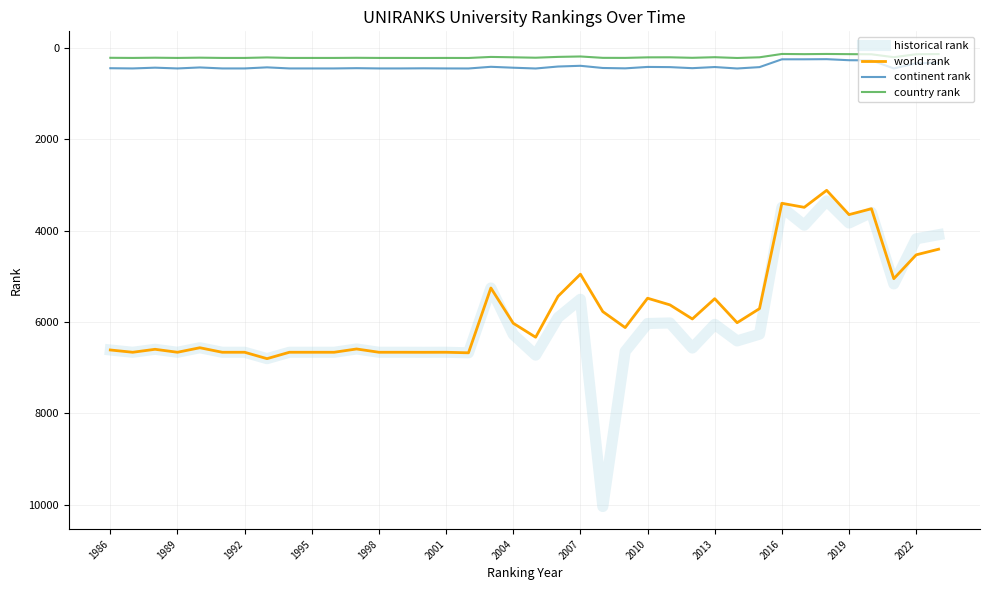

True or false: historical rank has more than 2 points higher than both neighbors.

True